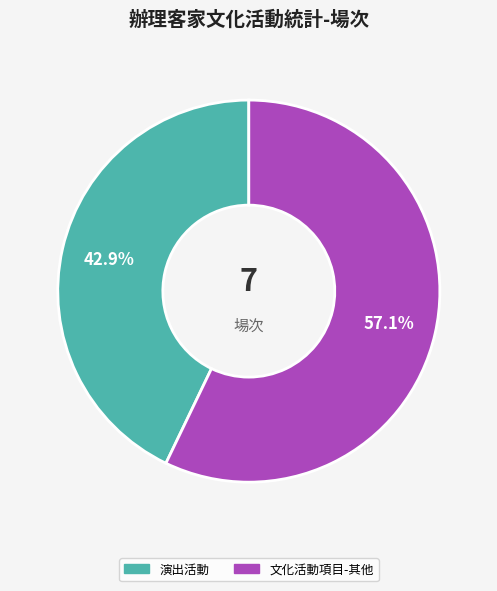

To the nearest percent, what is the difference between the largest and smallest slice percentages?

14%